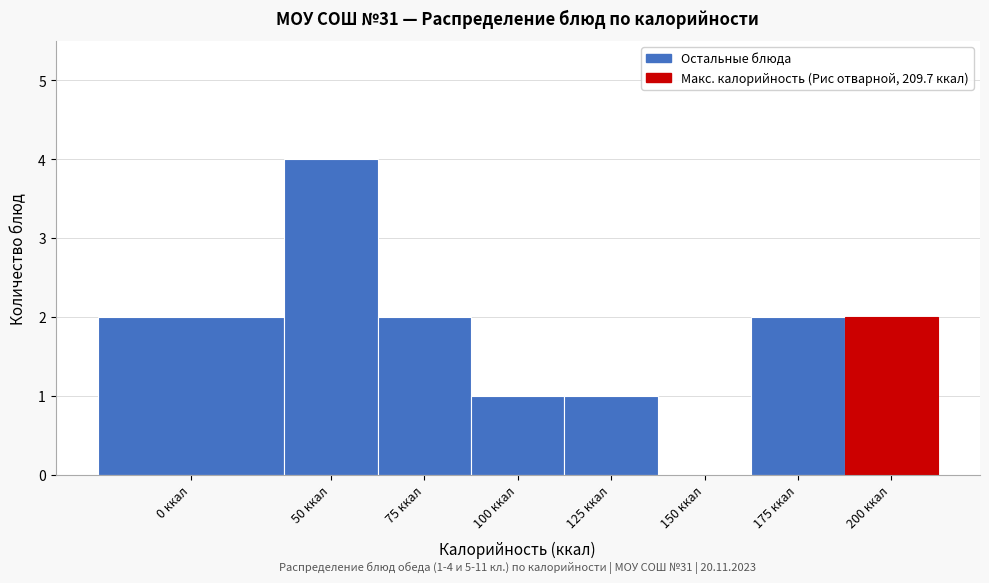

Reading left to right, what are all the values shown in this chart?

0 ккал=2	50 ккал=4	75 ккал=2	100 ккал=1	125 ккал=1	150 ккал=0	175 ккал=2	200 ккал=2